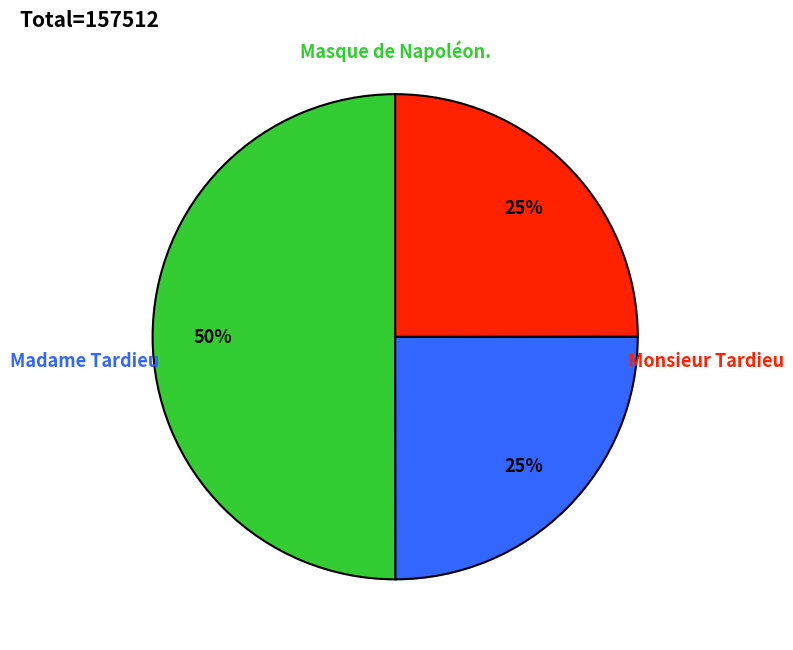

To the nearest percent, what is the average slice percentage?

33%